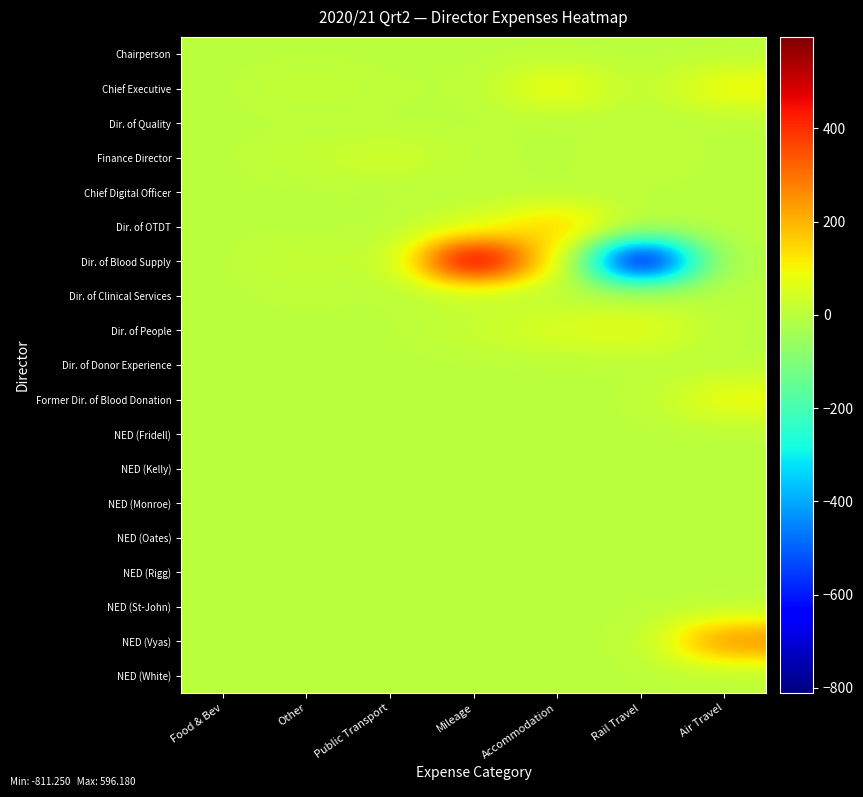

Rank the series by their maximum value, from lowest to highest.

Chairperson, Dir. of Quality, Chief Digital Officer, Dir. of Donor Experience, NED (Fridell), NED (Kelly), NED (Monroe), NED (Oates), NED (Rigg), NED (St-John), NED (White), Dir. of Clinical Services, Finance Director, Dir. of People, Former Dir. of Blood Donation, Chief Executive, Dir. of OTDT, NED (Vyas), Dir. of Blood Supply